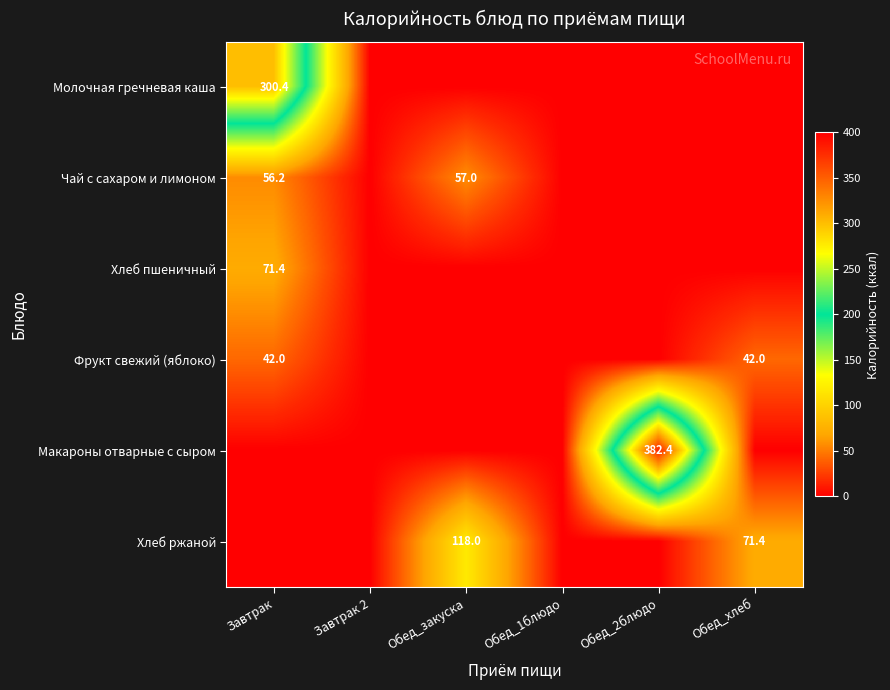

The Фрукт свежий (яблоко) series shows 42.0 at Обед_хлеб. True or false?

True